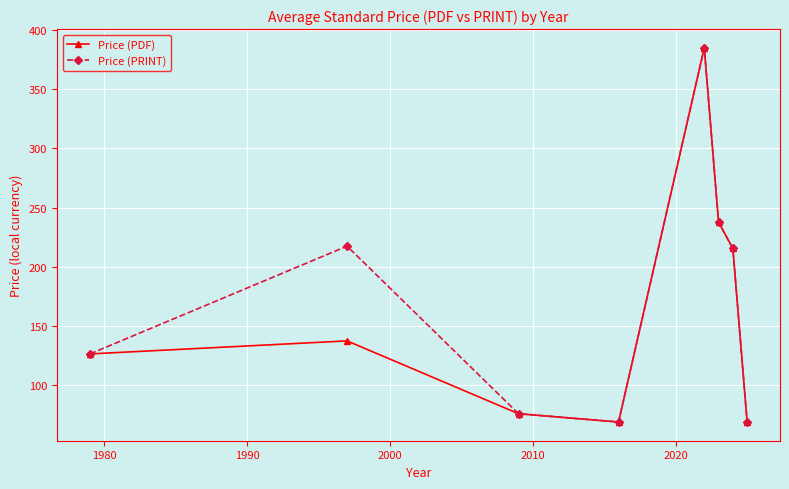

Reading right to left, extract all data points from this chart.

Price (PDF): 69.0	215.5	237.8	385.0	69.0	76.0	137.5	126.5
Price (PRINT): 69.0	215.5	237.8	385.0	69.0	76.0	217.5	126.5